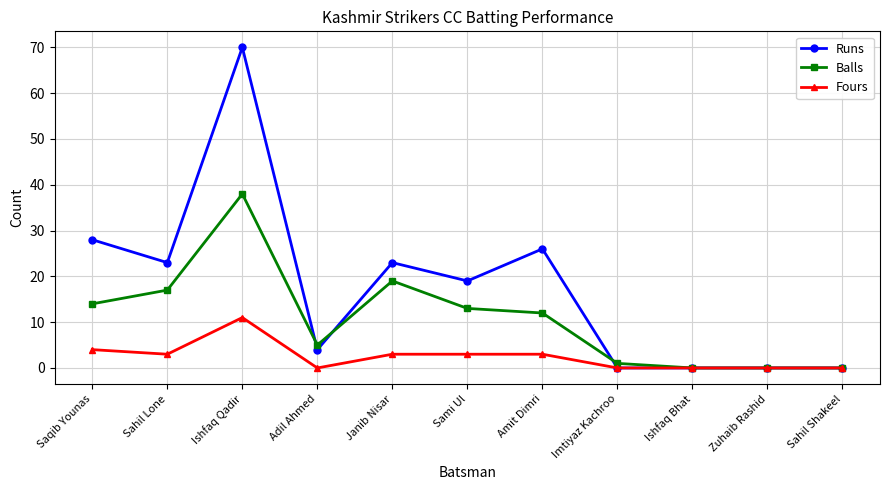

At how many categories does at least one series exceed 64?

1